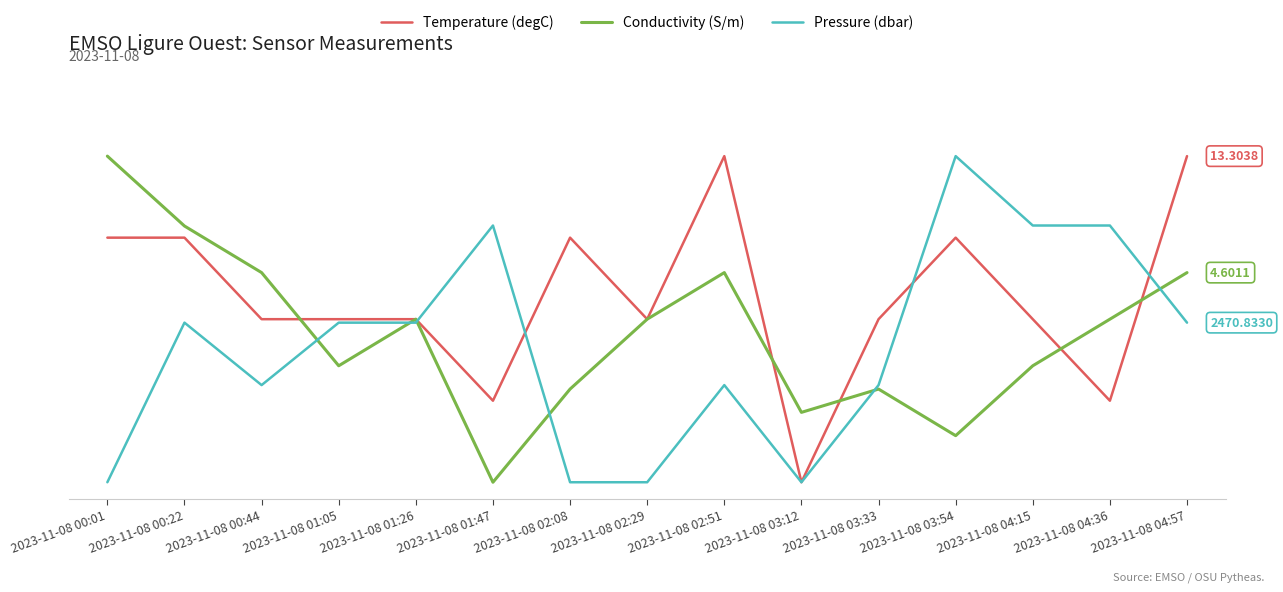

The value of Pressure (dbar) at 2023-11-08 00:22 is 0.5. True or false?

True